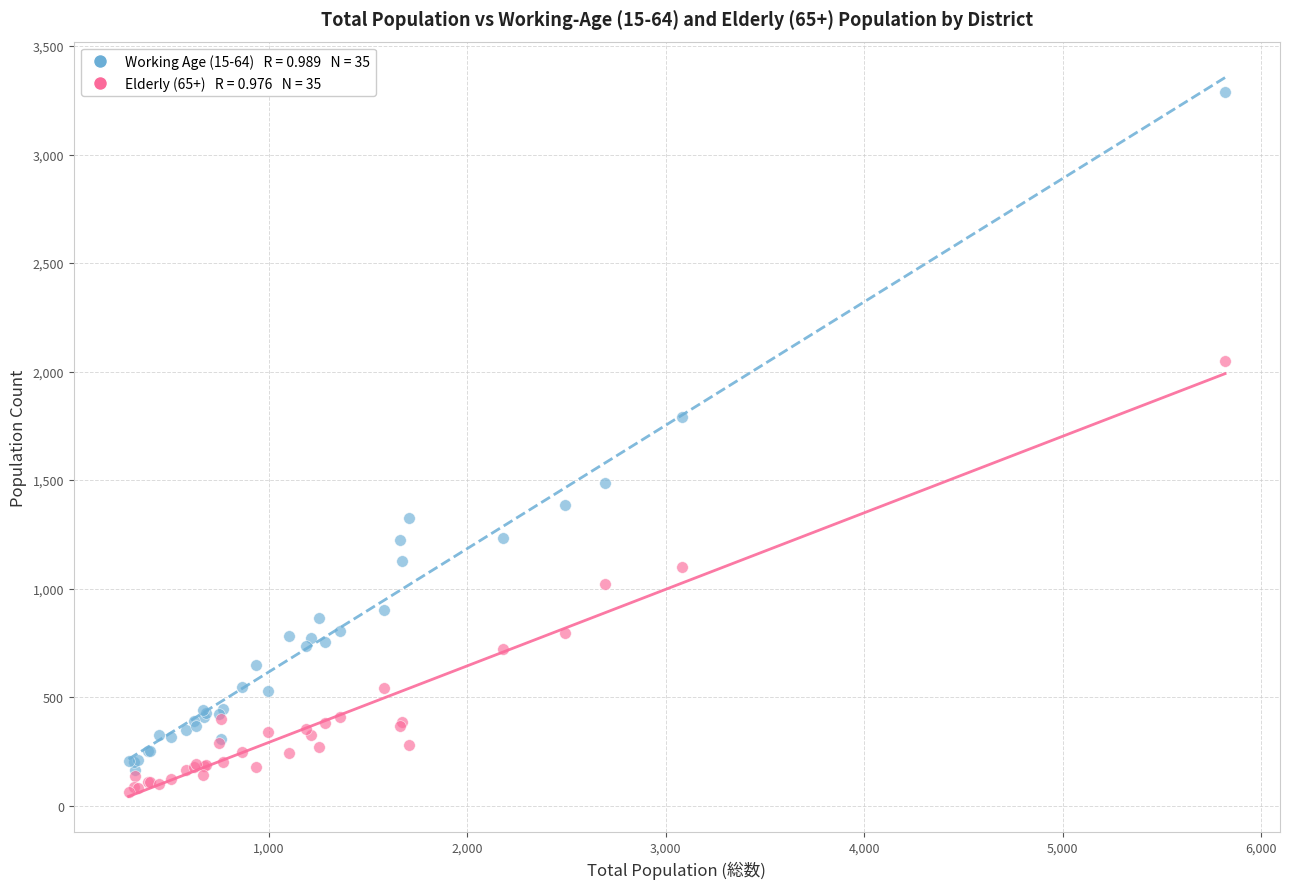

Across all series, what Y value is closest to 1677?

1792